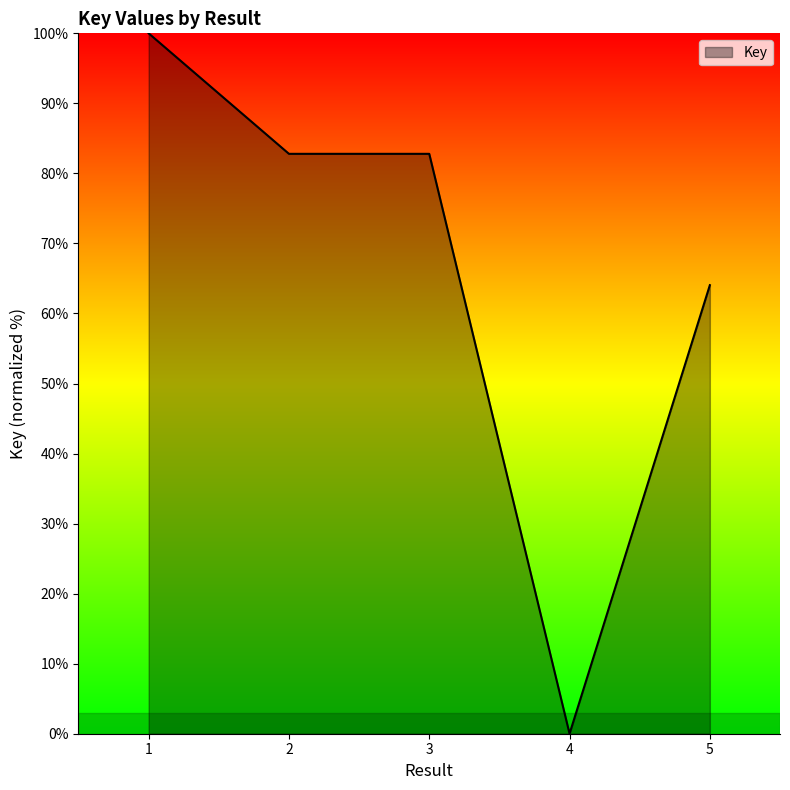

Which label corresponds to the smallest value in the chart?

4